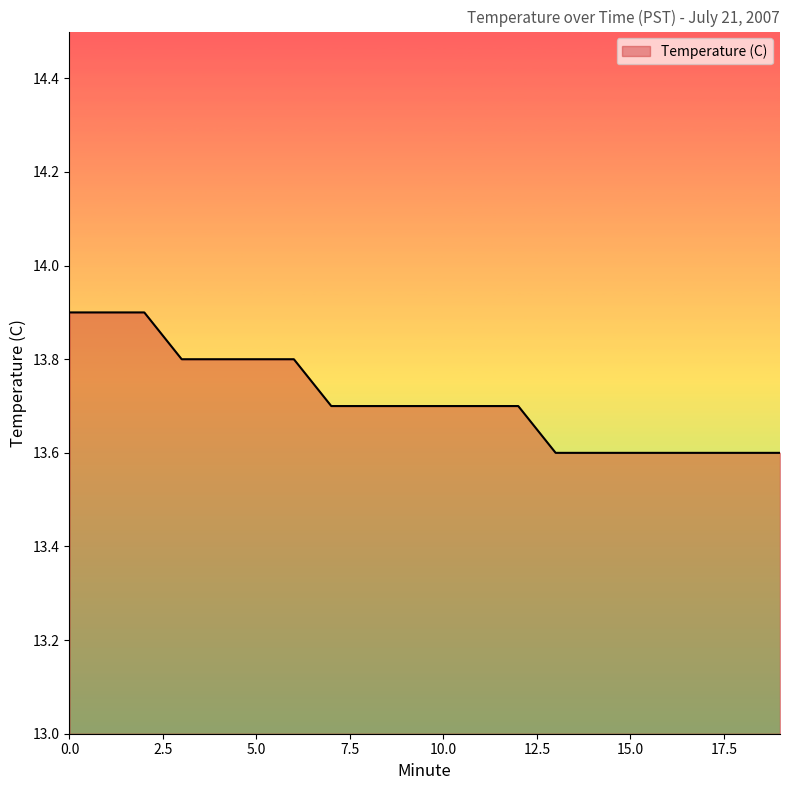

What is the difference between the maximum and minimum values?

0.3